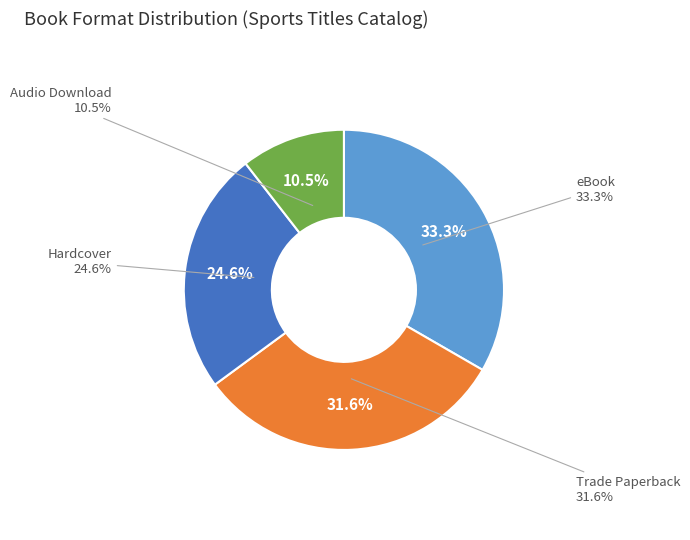

Between Trade Paperback and Hardcover, which is larger?

Trade Paperback